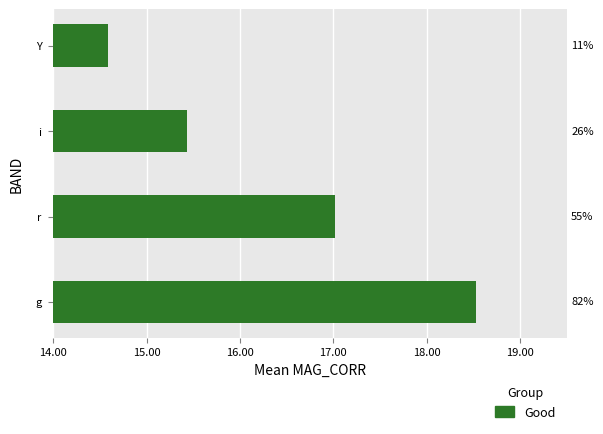

What is the difference between the maximum and second lowest values?

3.1